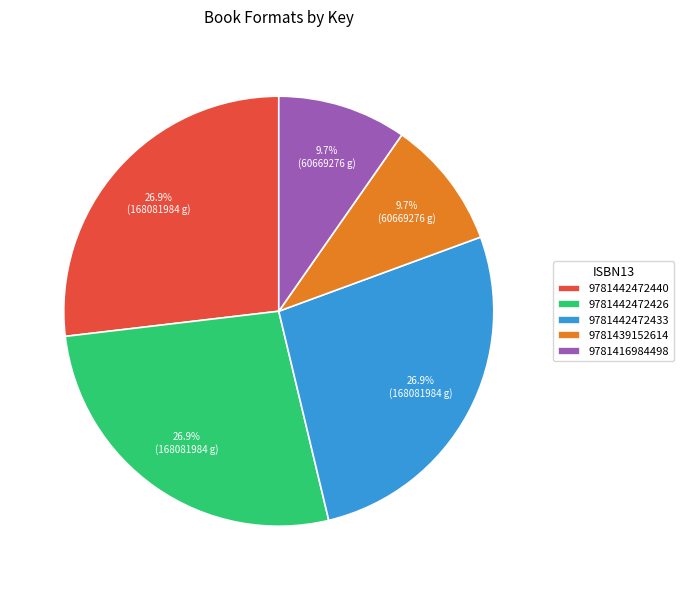

To the nearest percent, what portion does 9781442472433 represent?

27%